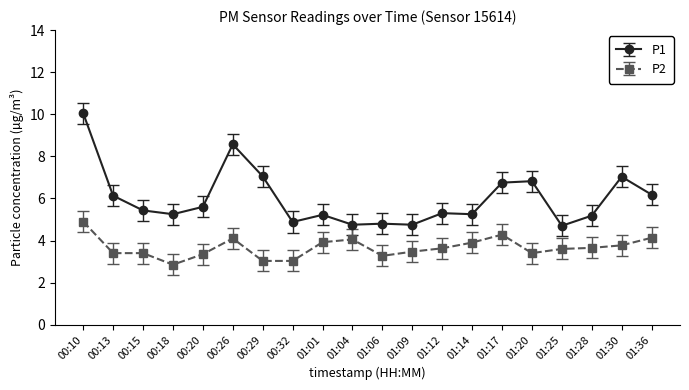

At which category does P1 reach its first local peak?

00:26